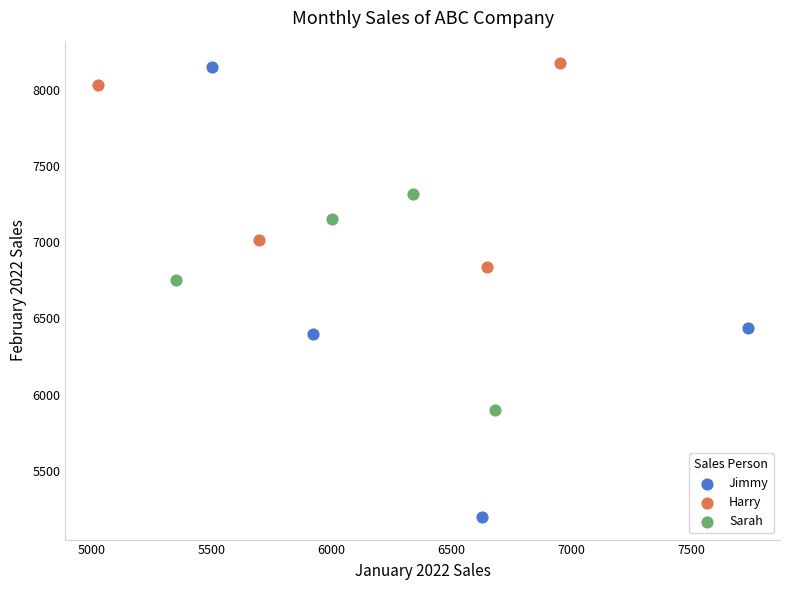

Which series reaches the minimum Y coordinate?

Jimmy